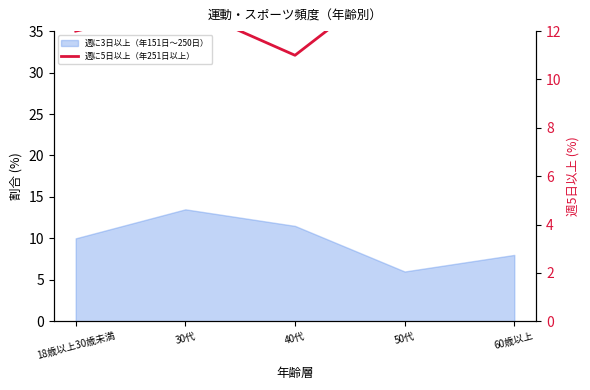

What position from the left is 18歳以上30歳未満?

1